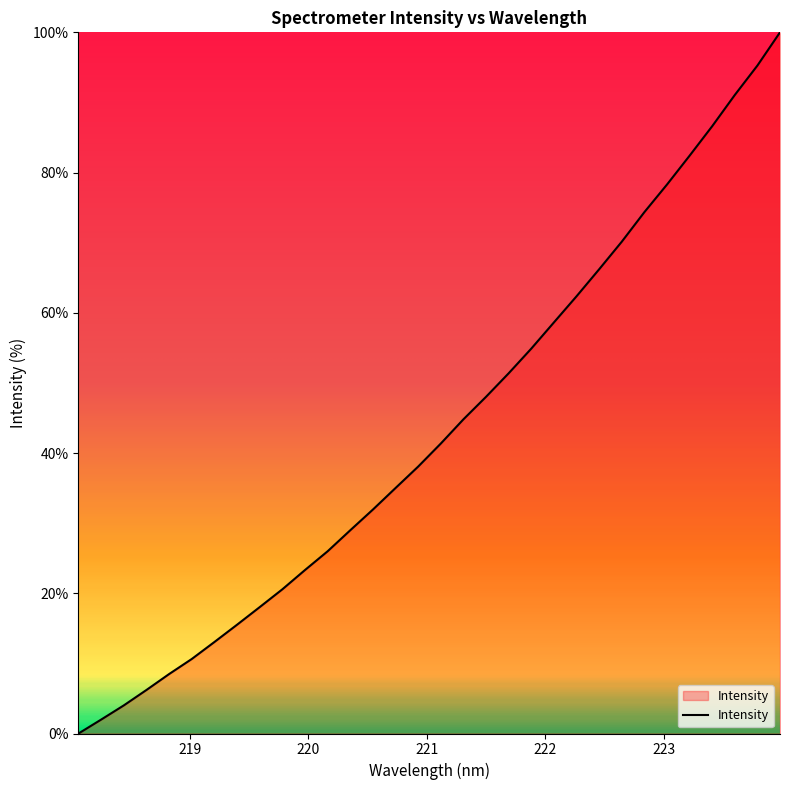

What is the maximum value shown in the chart?

100.0